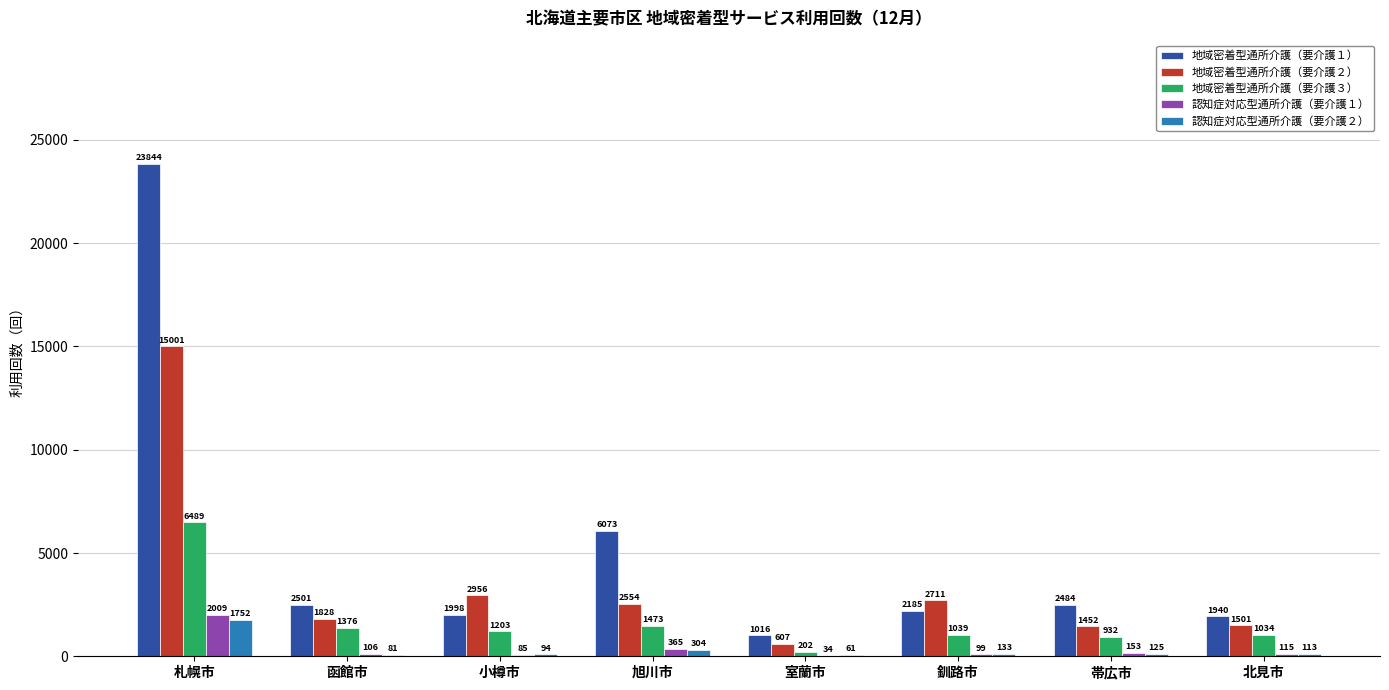

Between 函館市 and 旭川市, which series saw the biggest shift?

地域密着型通所介護（要介護１）